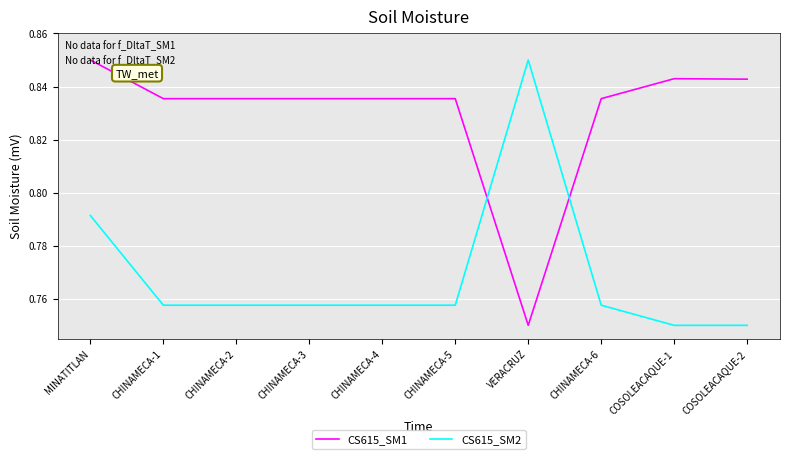

Is the value of CS615_SM2 at CHINAMECA-6 greater than the value of CS615_SM1 at COSOLEACAQUE-2?

No